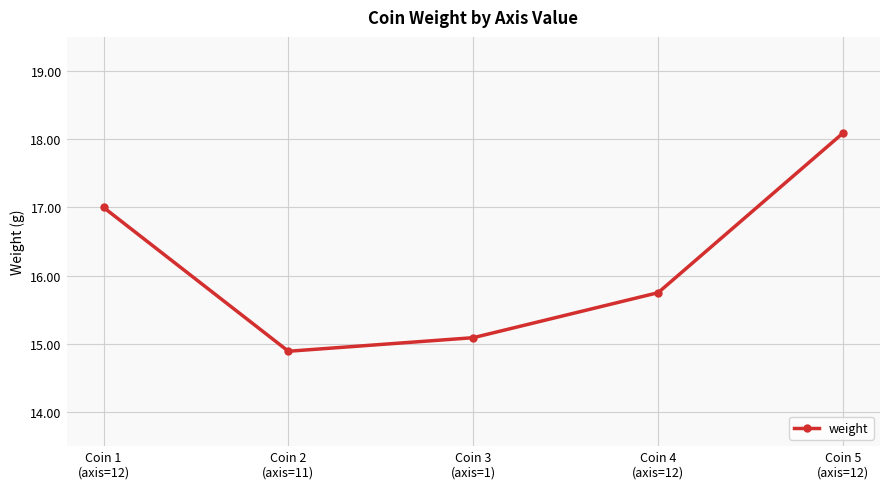

List the labels in order of value, largest first.

Coin 5
(axis=12), Coin 1
(axis=12), Coin 4
(axis=12), Coin 3
(axis=1), Coin 2
(axis=11)